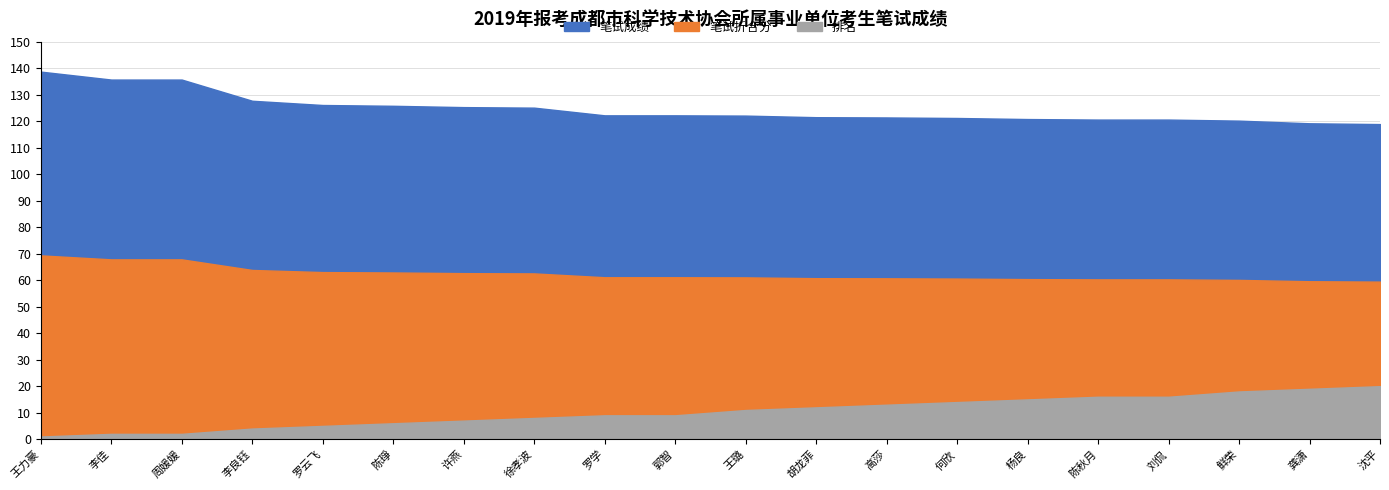

Rank the categories by 排名 value from highest to lowest.

沈平, 龚潇, 鲜荣, 陈秋月, 刘侃, 杨良, 何欣, 高莎, 胡龙菲, 王璐, 罗学, 郭智, 徐孝波, 许燕, 陈琤, 罗云飞, 李良钰, 李佳, 周媛媛, 王力豪